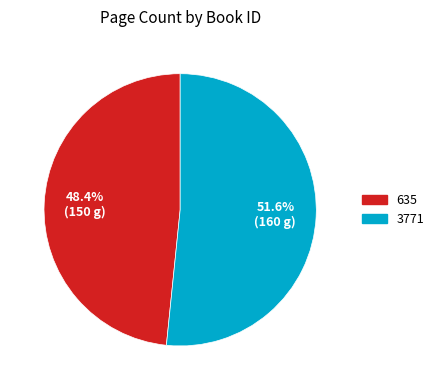

Which category has the smallest portion of the pie?

635